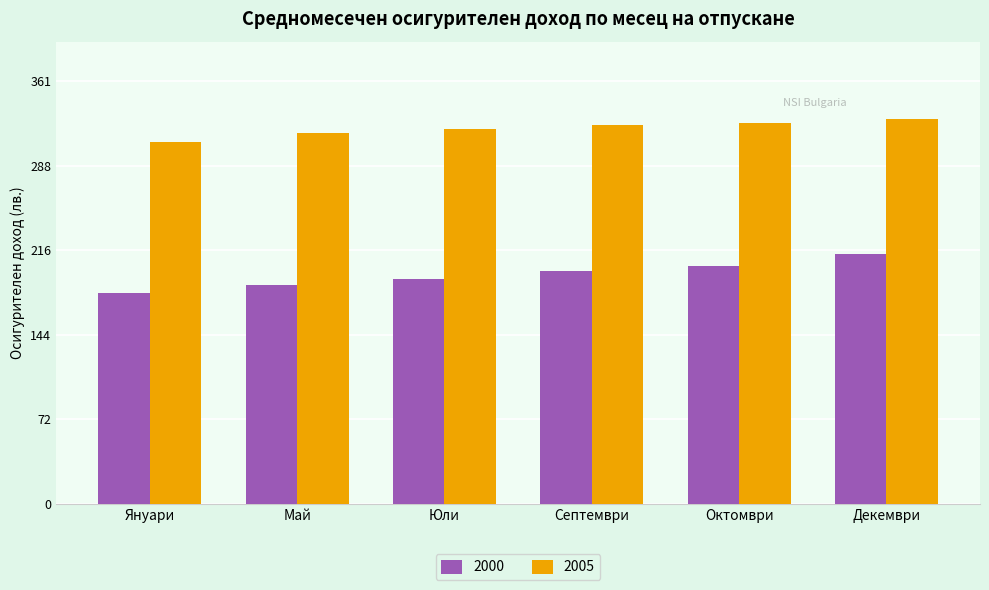

What is the average value of the 2005 series?

320.6